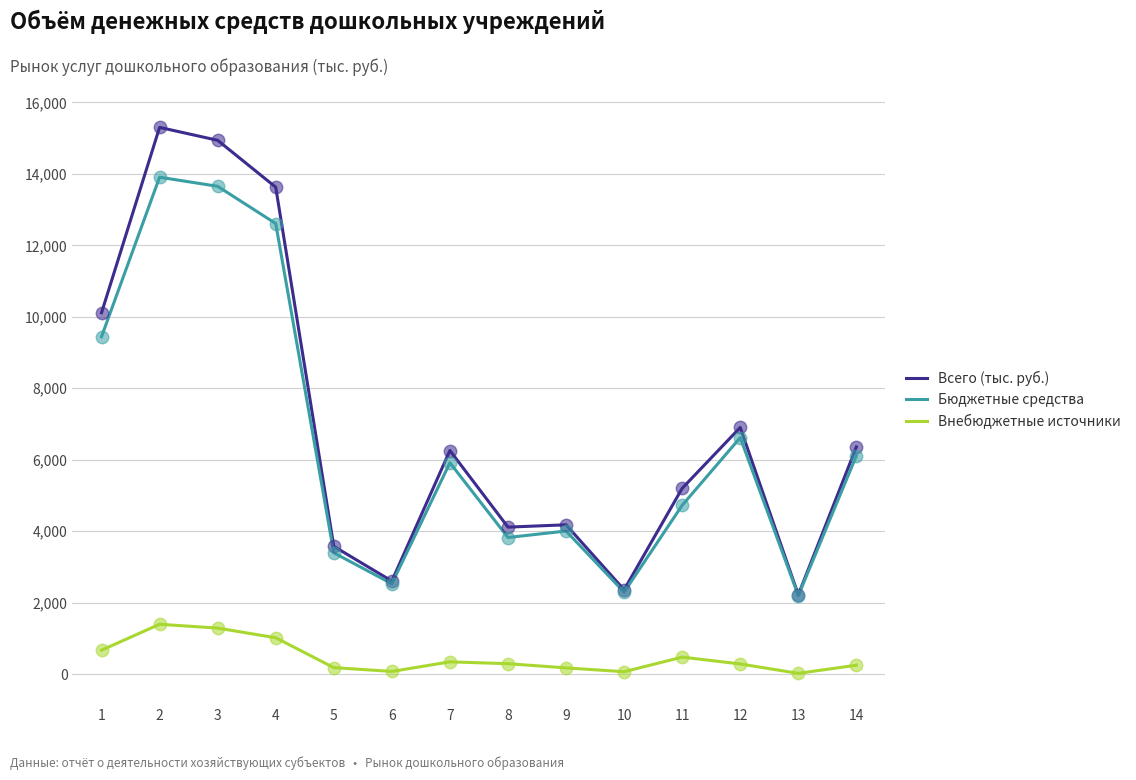

What is the total value across all series at 8?

8227.2